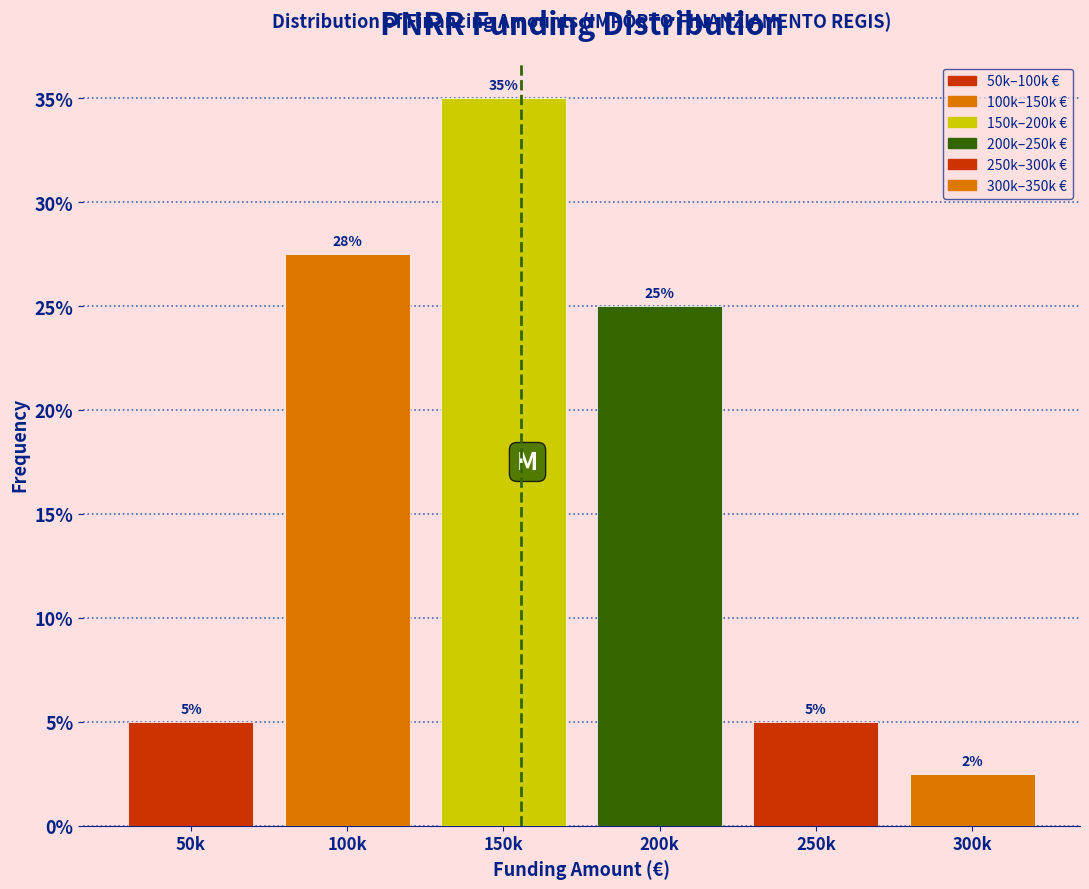

Where is the data nearest to the value 18?

200k